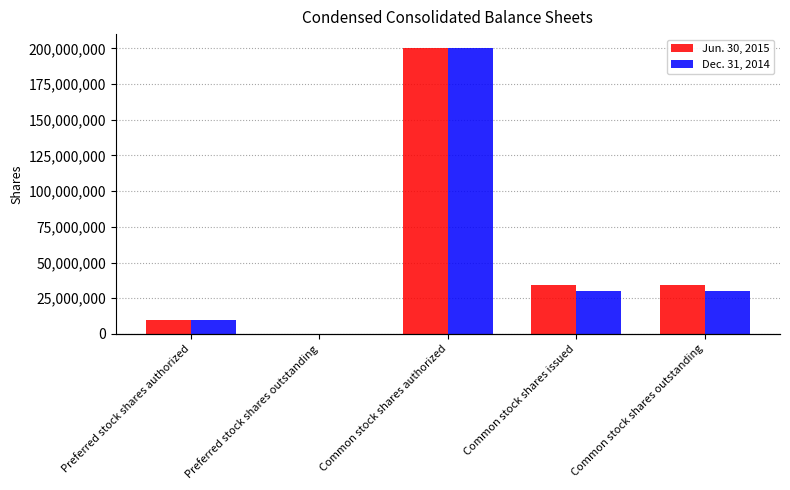

Reading right to left, extract all data points from this chart.

Jun. 30, 2015: Common stock shares outstanding=34106603	Common stock shares issued=34106603	Common stock shares authorized=200000000	Preferred stock shares outstanding=0	Preferred stock shares authorized=10000000
Dec. 31, 2014: Common stock shares outstanding=29837892	Common stock shares issued=29837892	Common stock shares authorized=200000000	Preferred stock shares outstanding=0	Preferred stock shares authorized=10000000